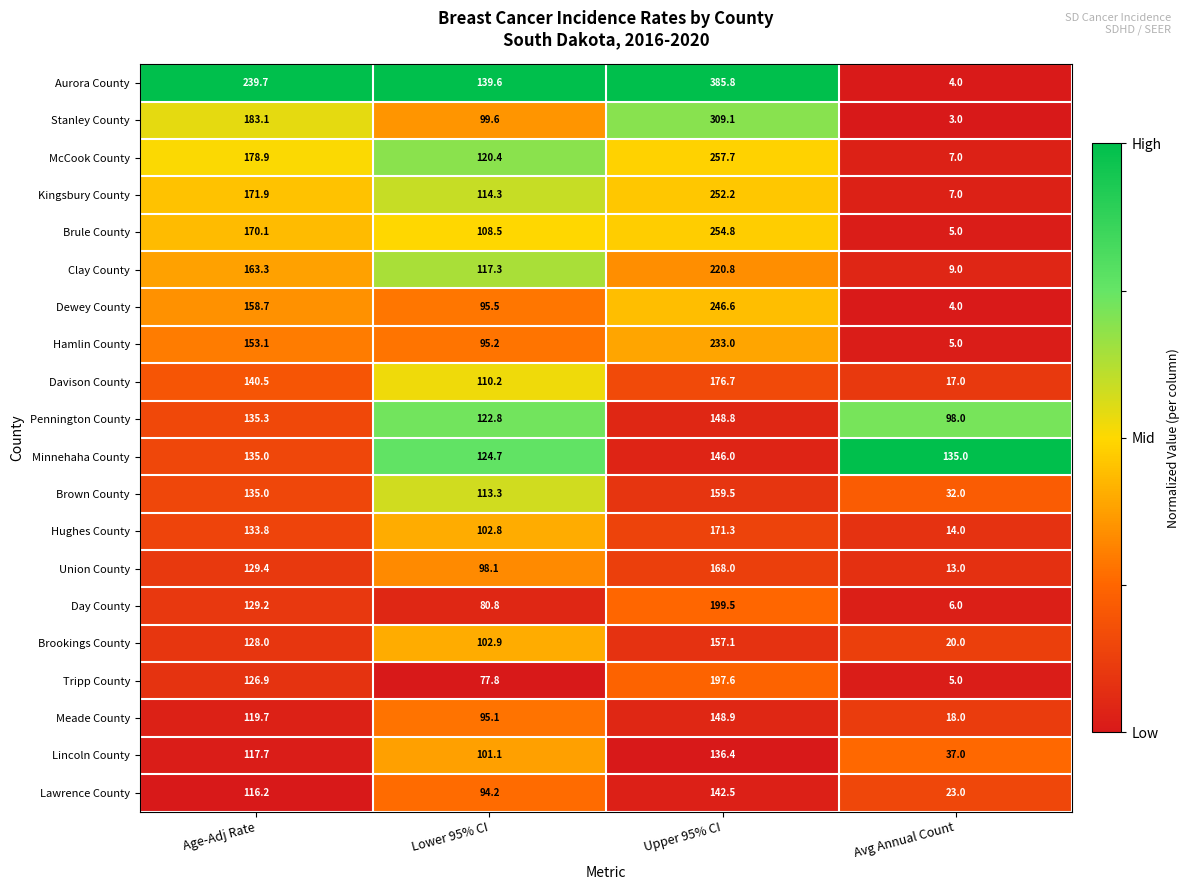

What is the greatest value displayed?

385.8